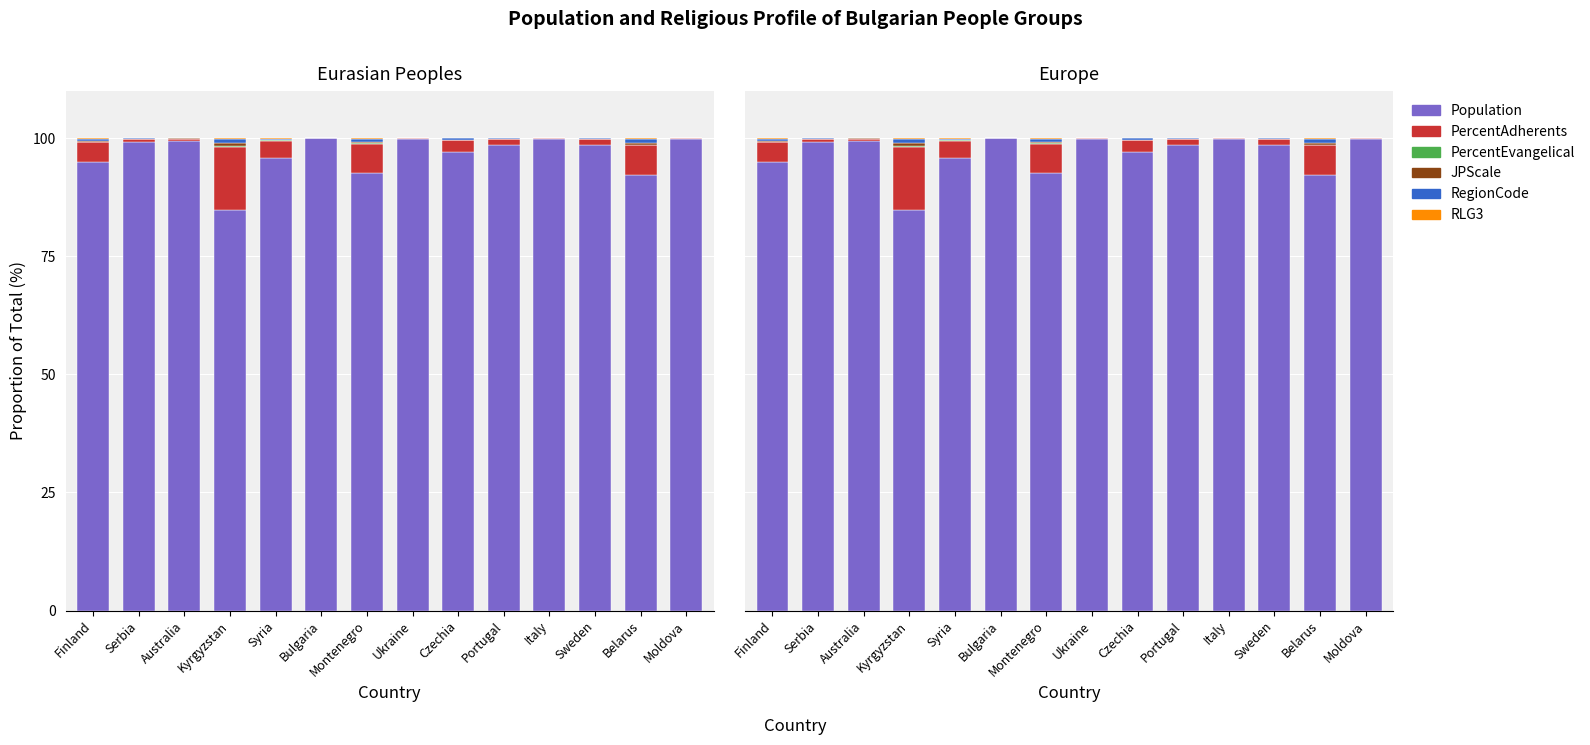

The RegionCode series shows 0.0 at Italy. True or false?

True